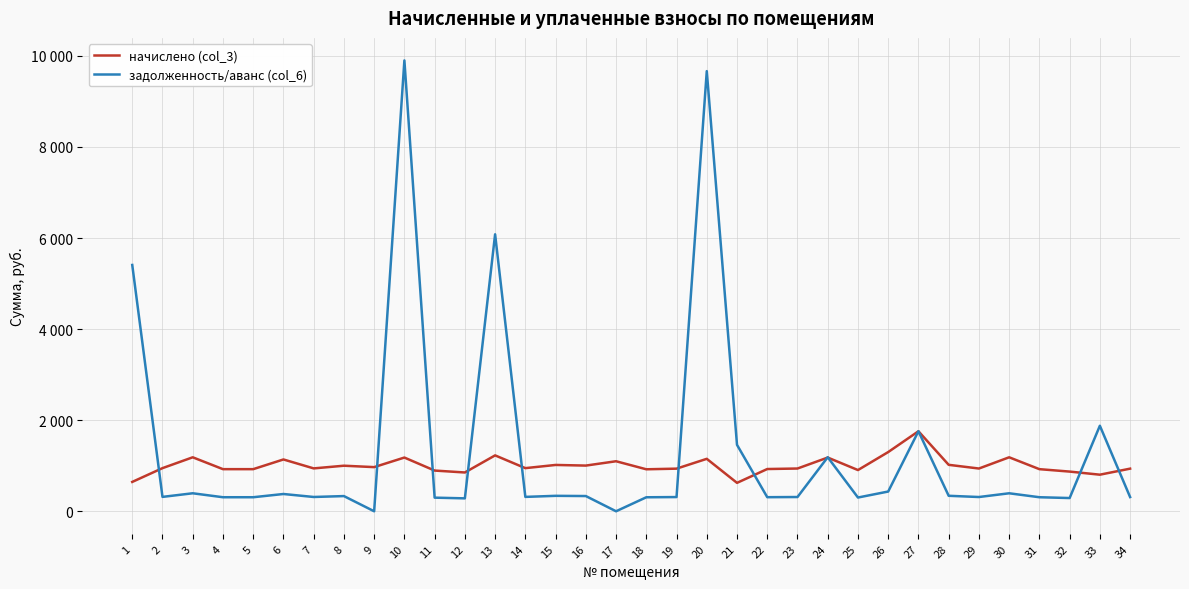

The value of задолженность/аванс (col_6) at 13 is 8644.4. True or false?

False